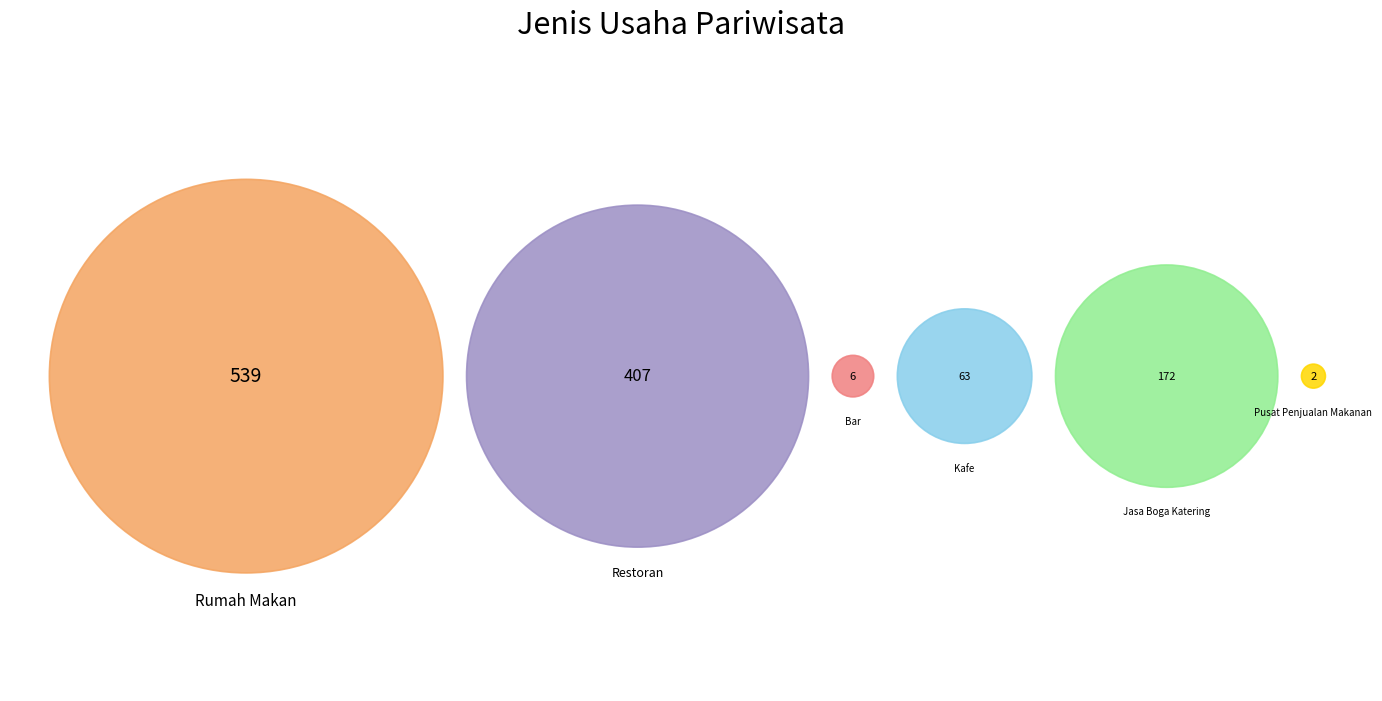

Is there a majority slice in this chart?

No